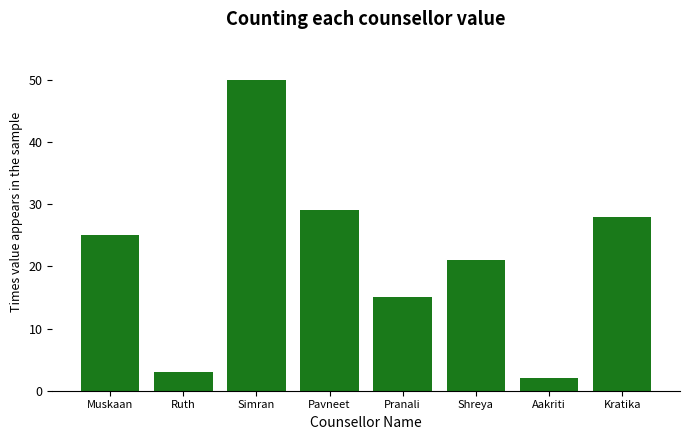

What is the label of the 7th bar from the left?

Aakriti